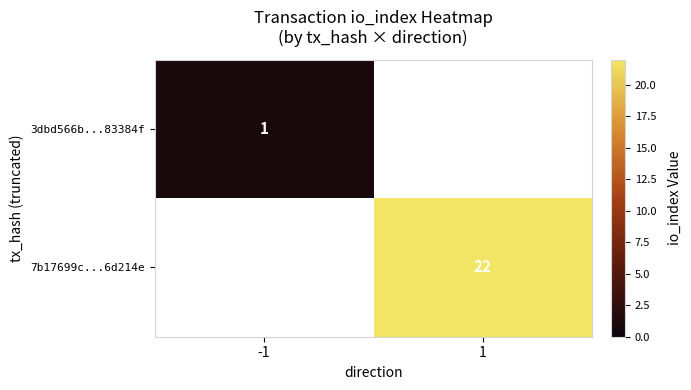

Is it true that 7b17699c...6d214e equals 9 at 1?

False